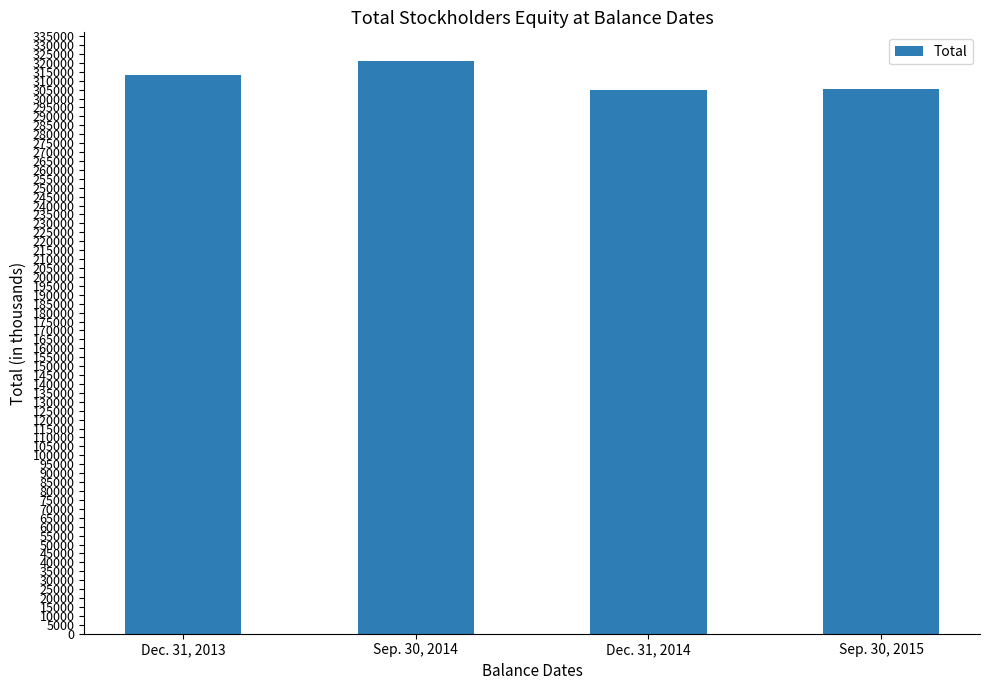

What is the change in value from Dec. 31, 2013 to Sep. 30, 2014?

+8043